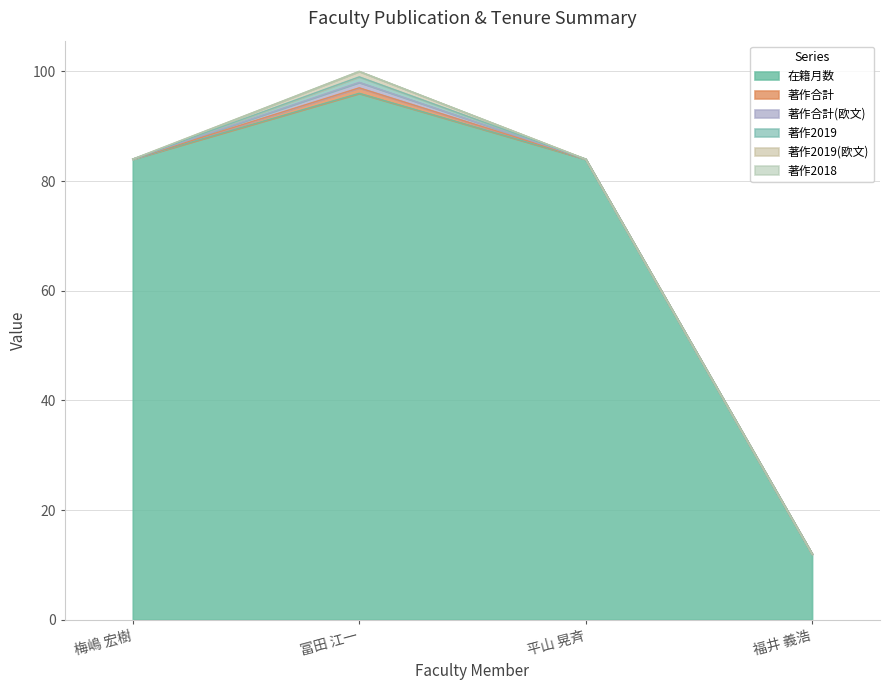

How many positive values does the 著作合計 series have?

1